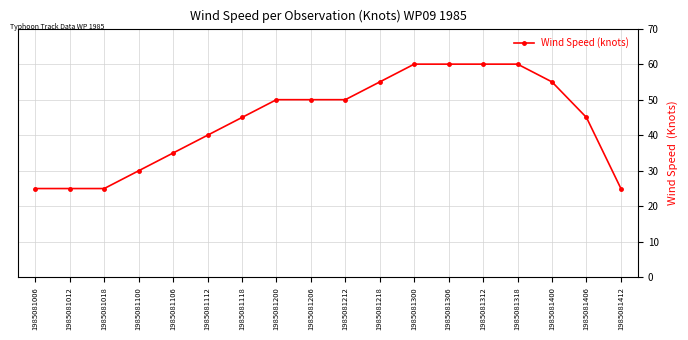

Which has a higher value, 1985081300 or 1985081012?

1985081300